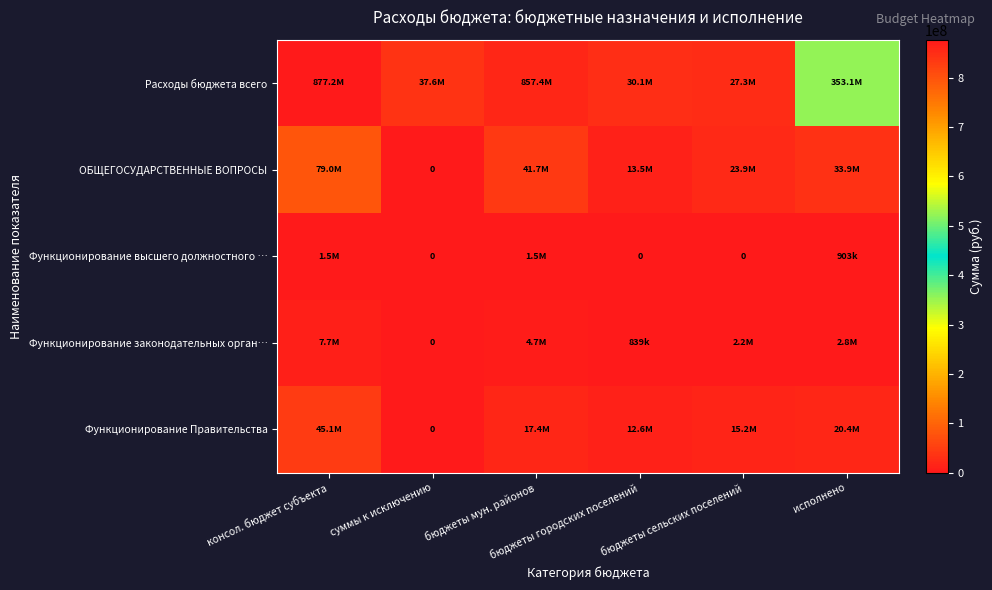

At which label does Функционирование Правительства first exceed 17375523?

консол. бюджет субъекта